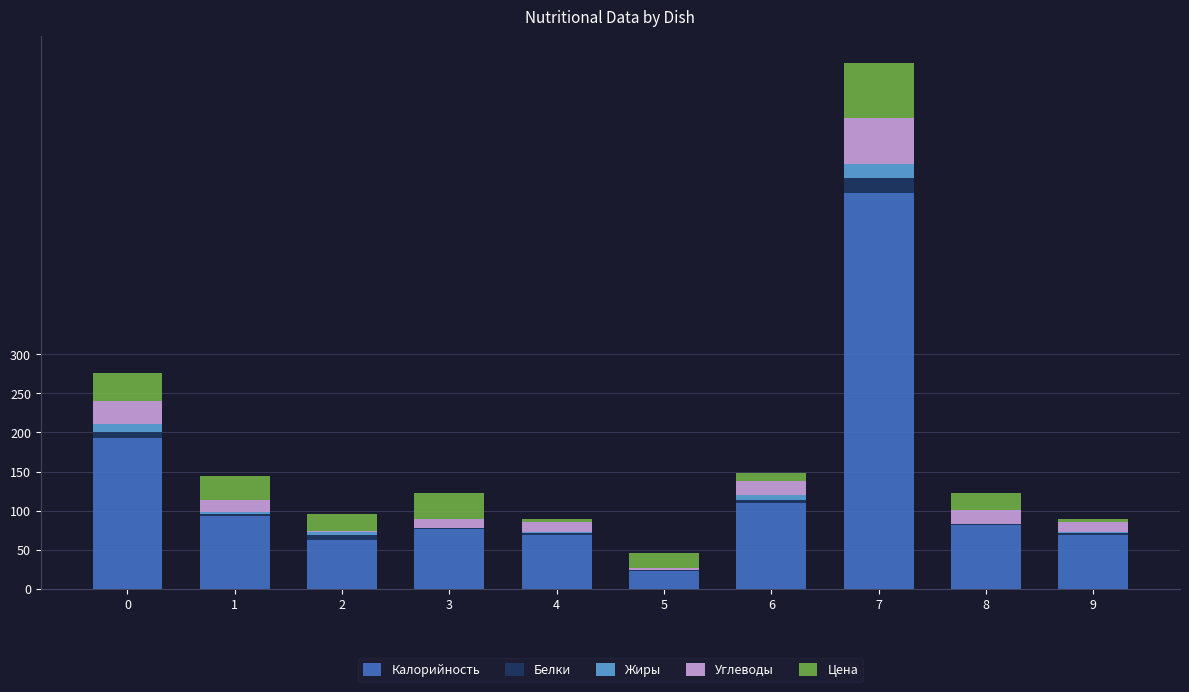

The value of Калорийность at 3 is 77.0. True or false?

True